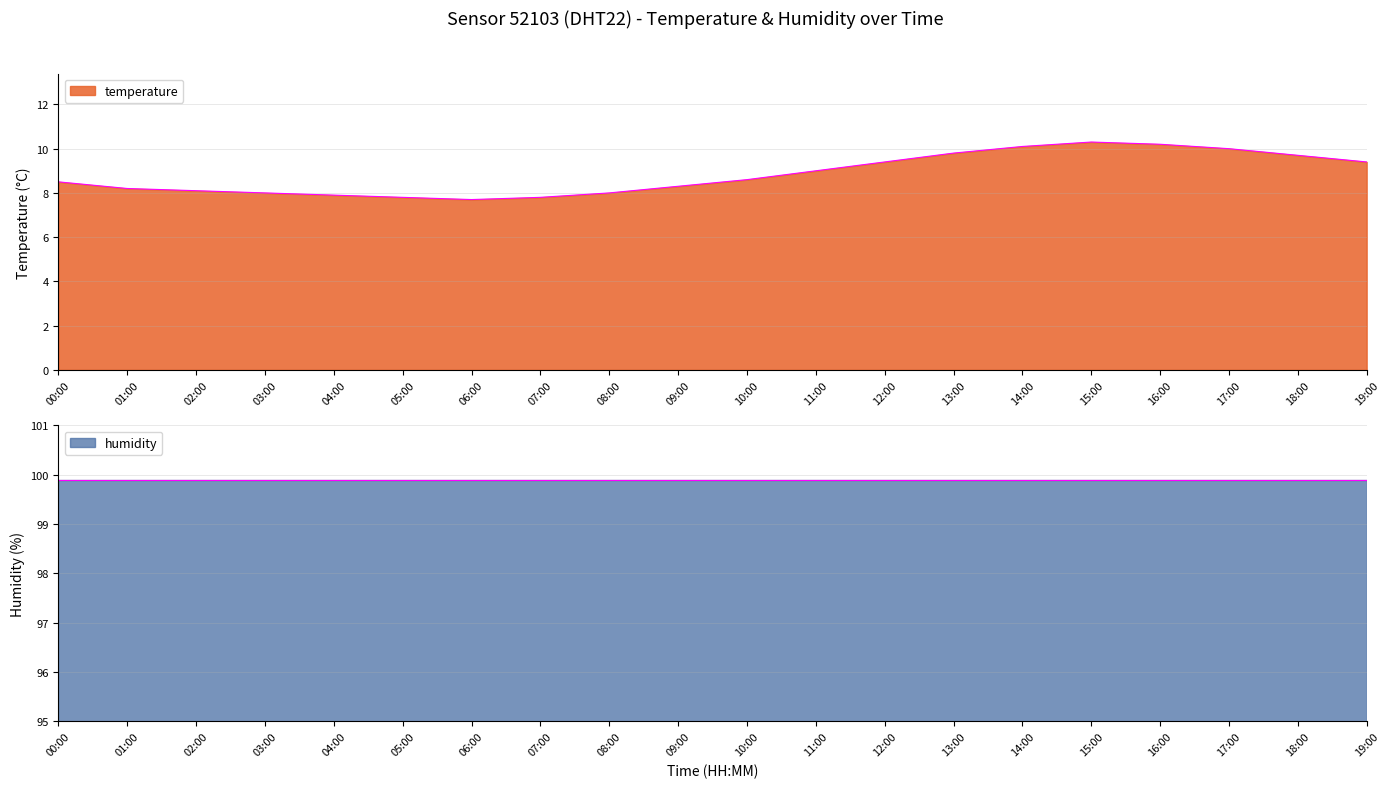

What is the minimum value for temperature?

7.7